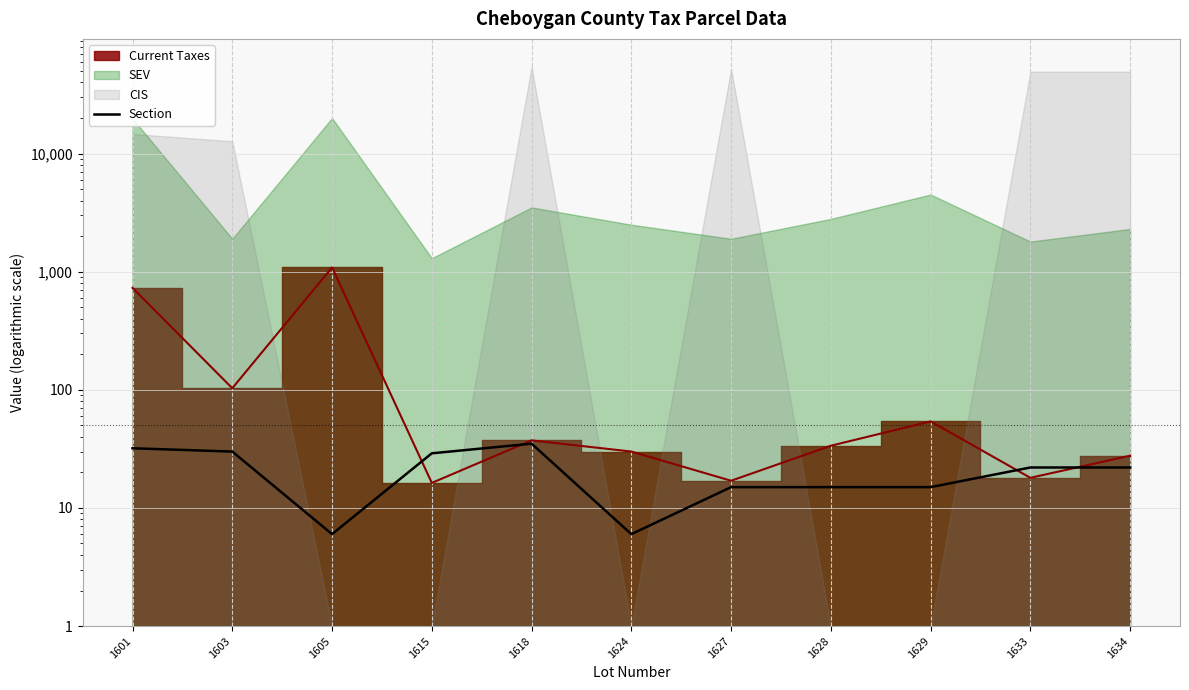

What is the value of the 9th point from the left?

15